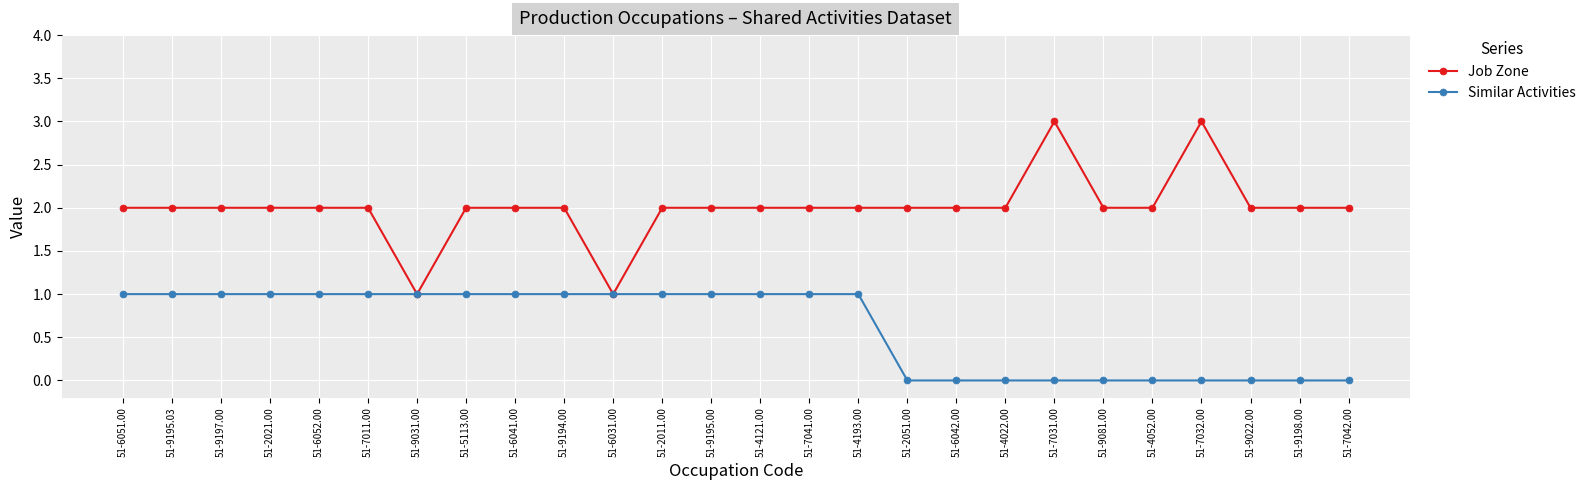

Which series has the widest spread of values?

Job Zone